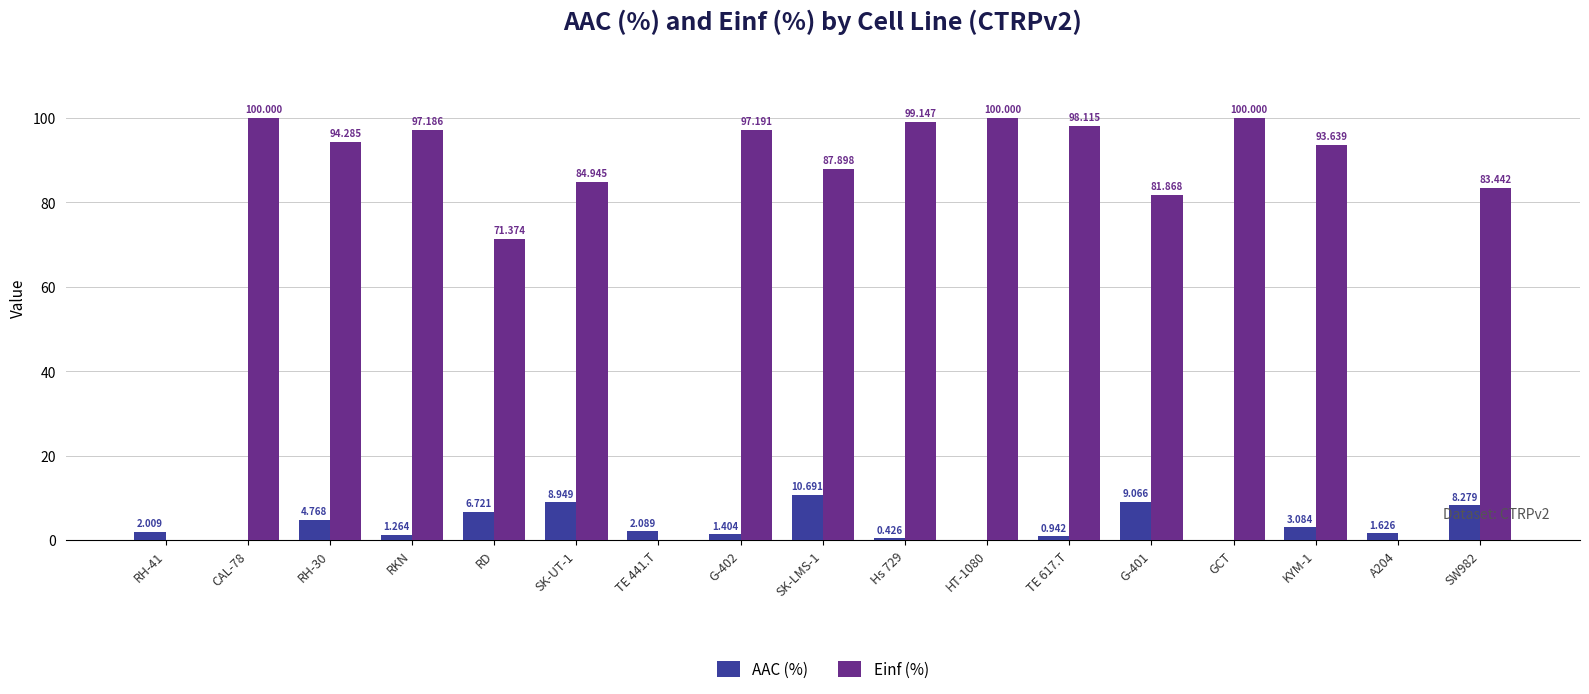

The AAC (%) series shows 5.7 at GCT. True or false?

False